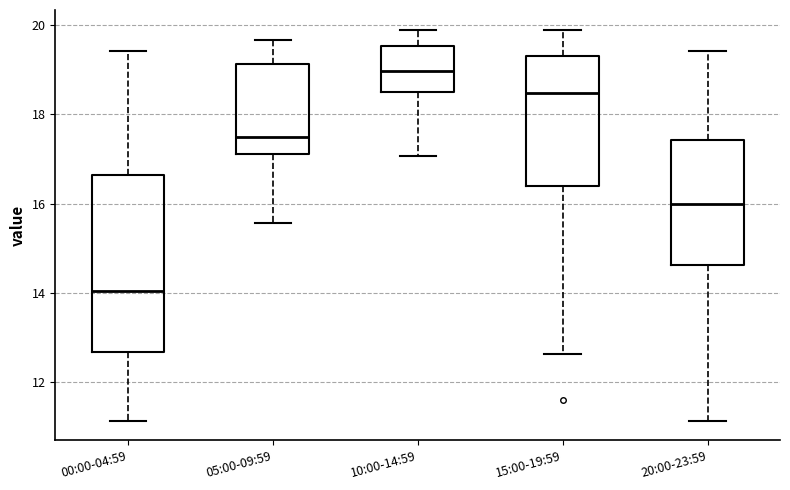

Which box is the tallest, from its lower edge to its upper edge?

00:00-04:59